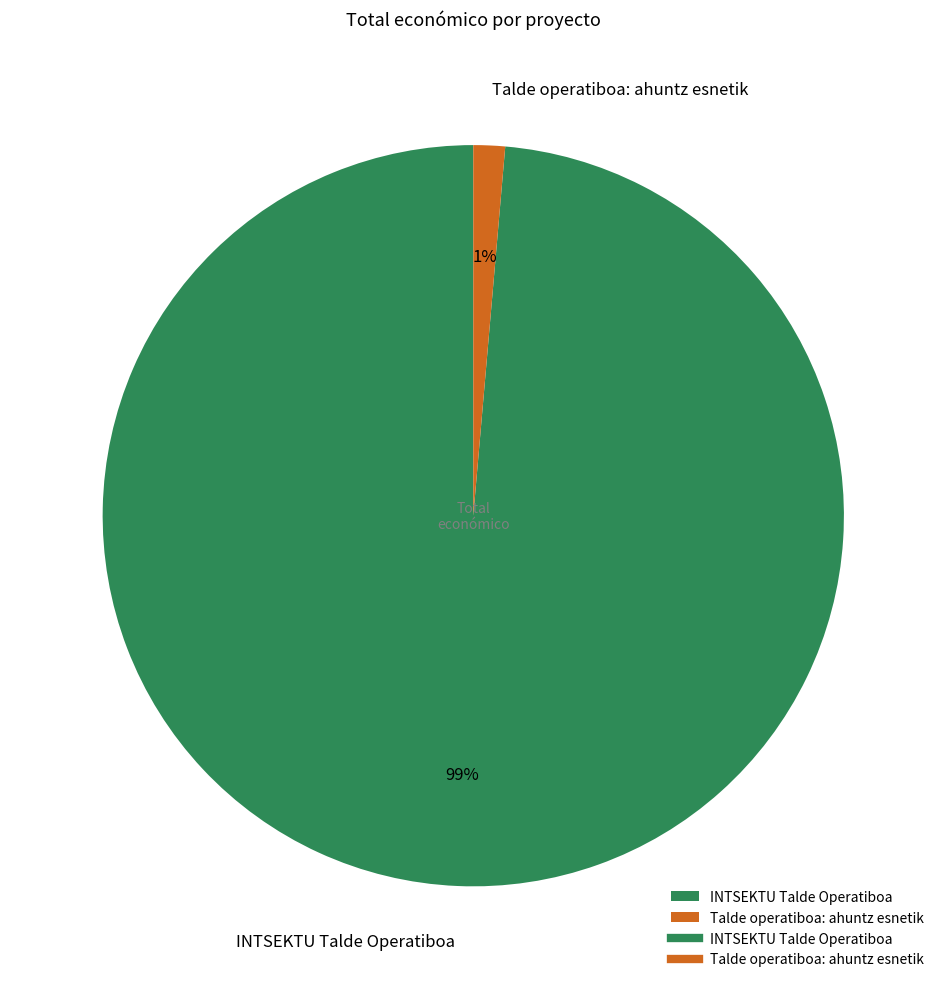

How many segments does this pie chart have?

2